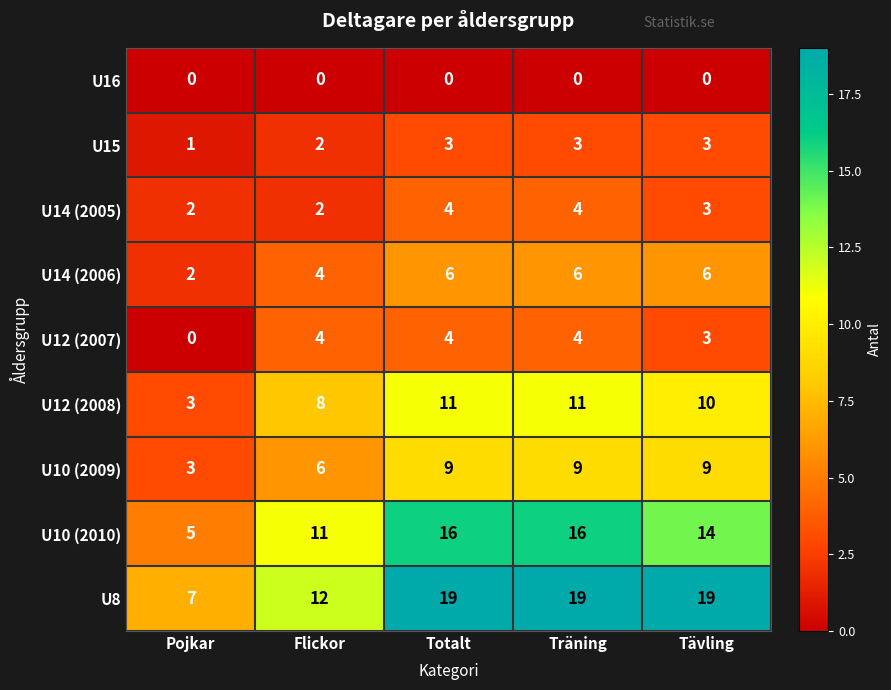

Count the number of categories in the chart.

5